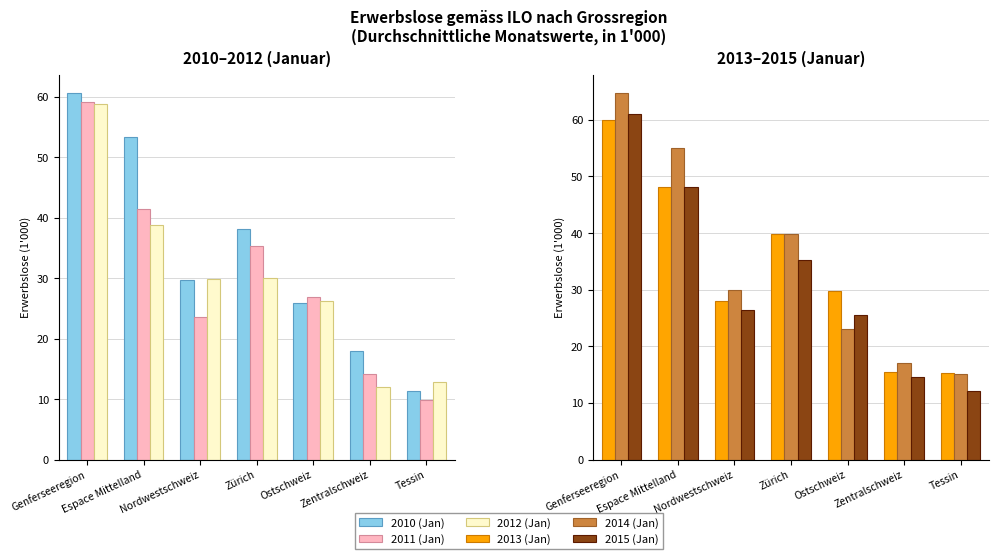

At which label does 2014 (Jan) reach its minimum?

Tessin